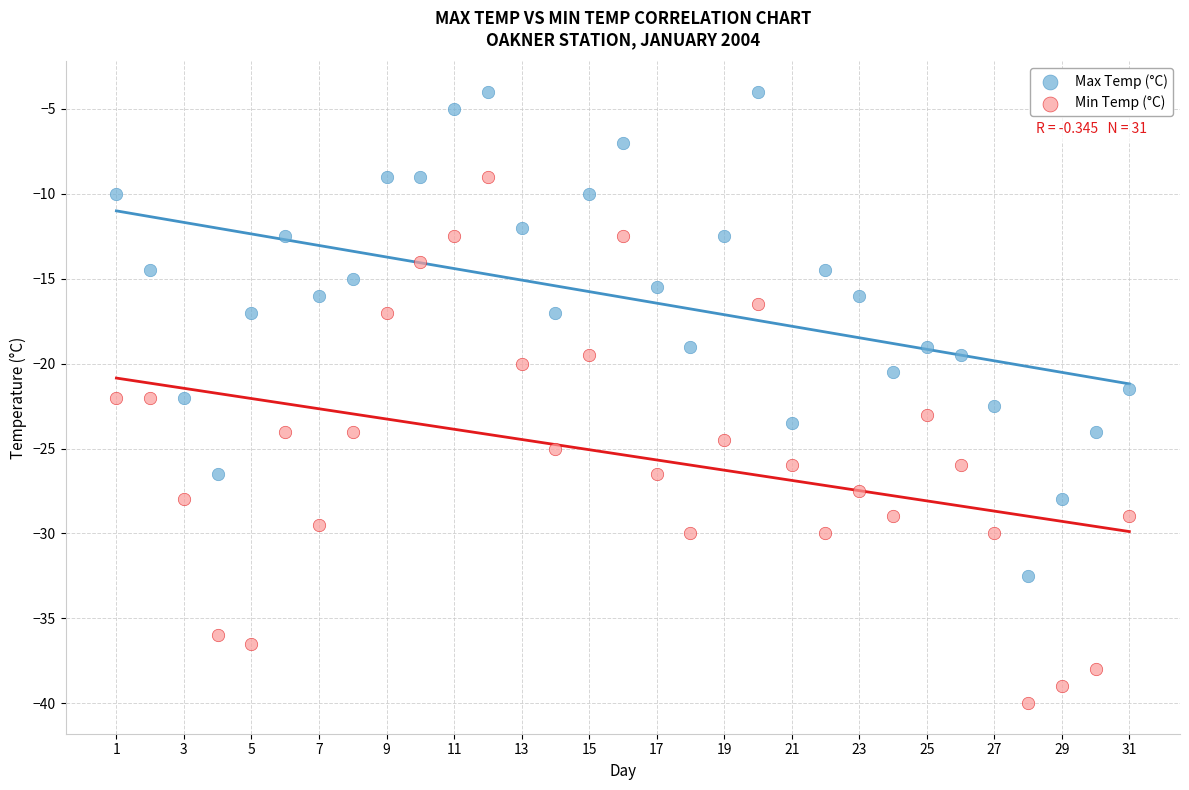

Across all data points, what is the range of Y values (max minus min)?

36.0